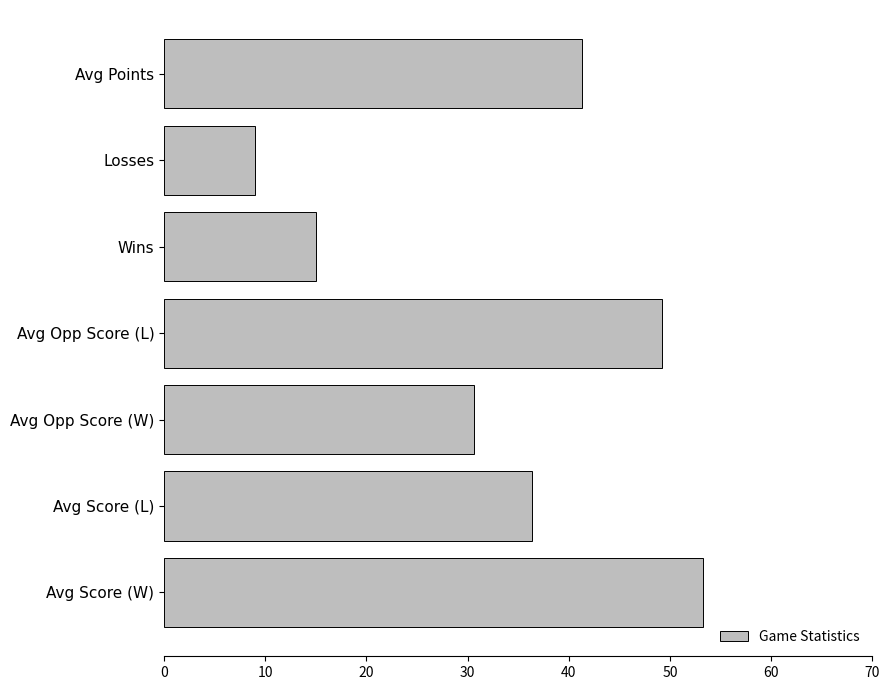

What is the difference between the maximum and minimum values?

44.3